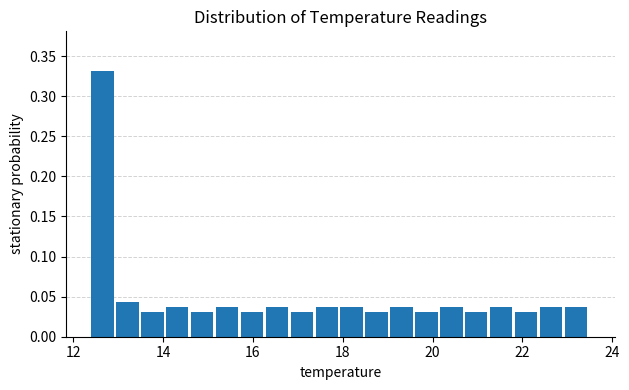

Around what value on the x-axis is the tallest bar? Give the approximate position of its centre, as read against the axis.

12.6